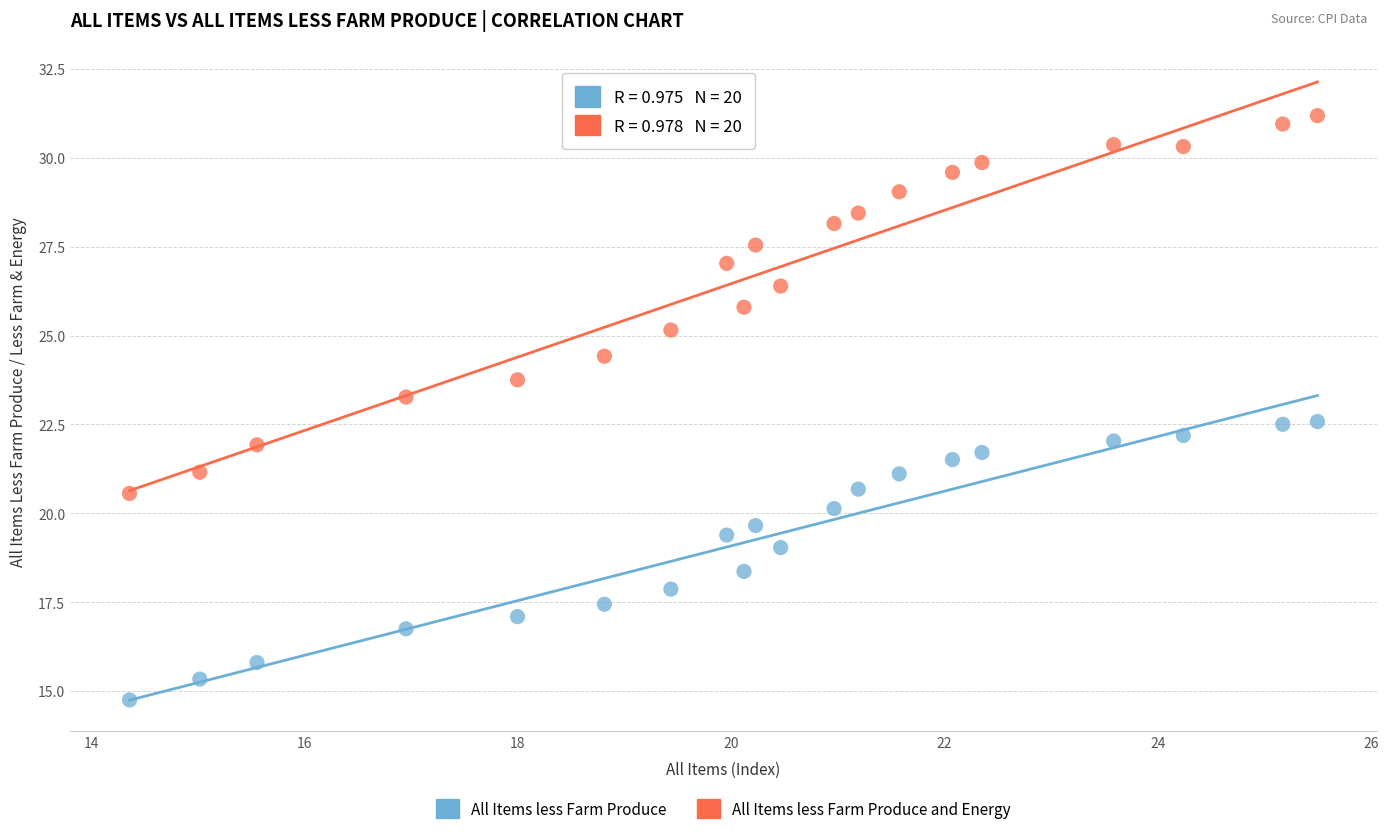

What are all the series names shown in the legend?

All Items less Farm Produce, All Items less Farm Produce and Energy